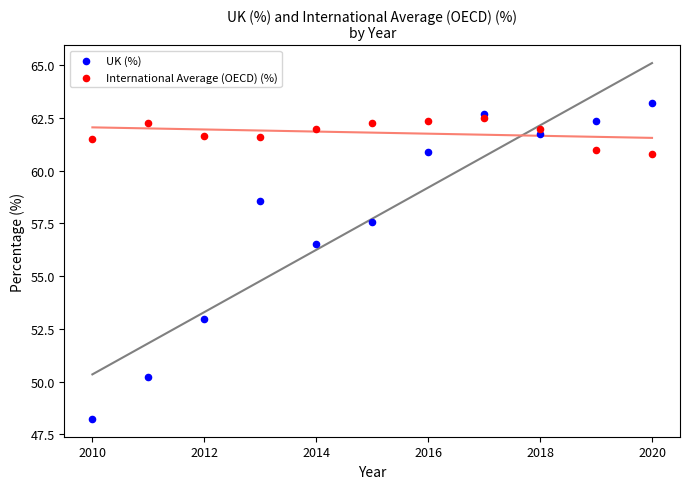

Across all data points, what is the range of Y values (max minus min)?

15.0